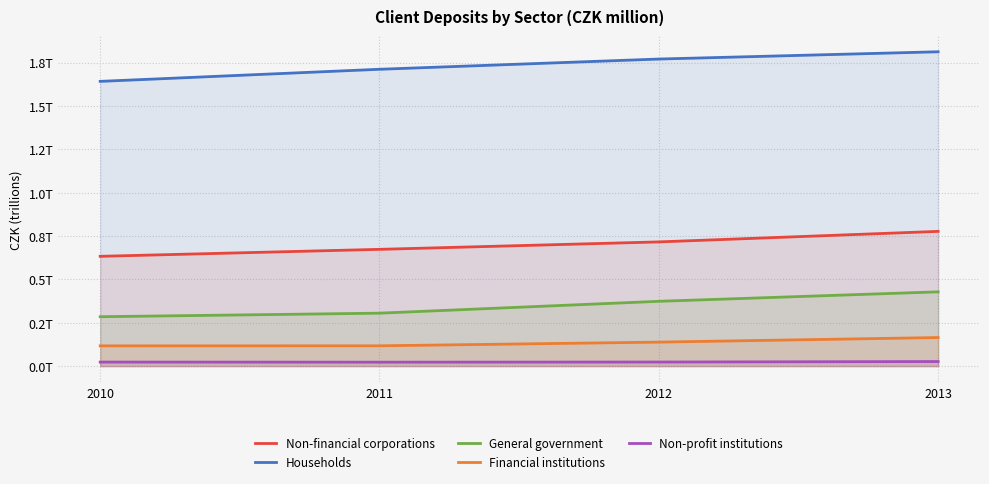

True or false: Non-profit institutions and Households cross at least once.

False